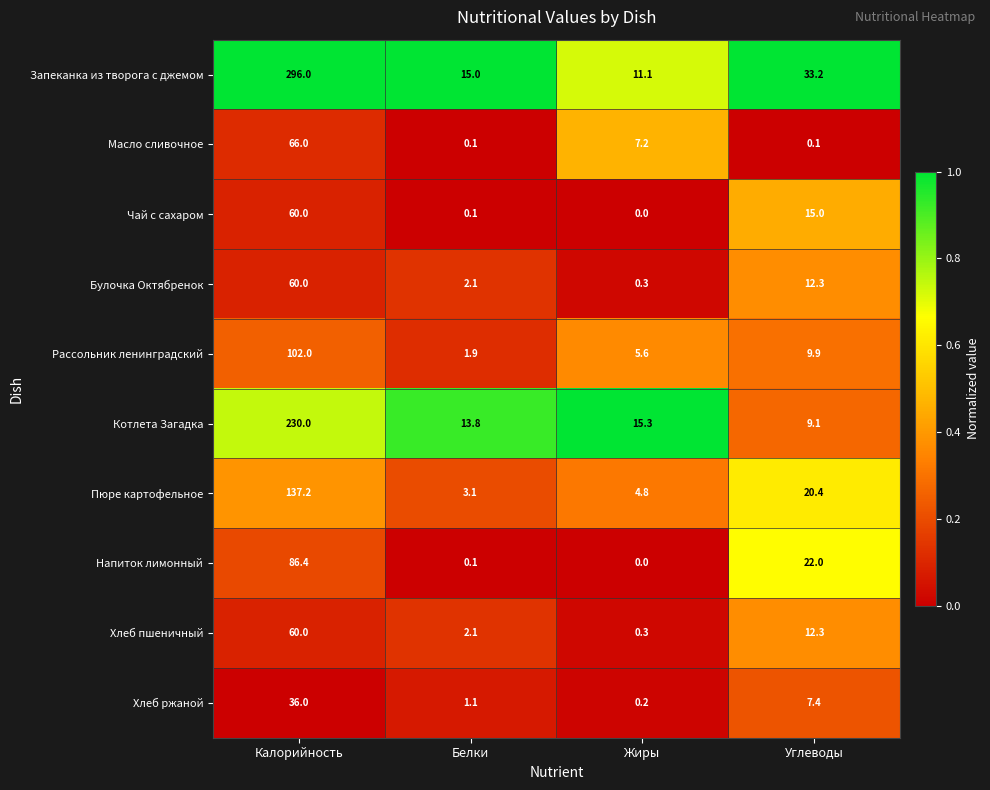

What is the difference between the Булочка Октябренок values at Углеводы and Жиры?

12.0